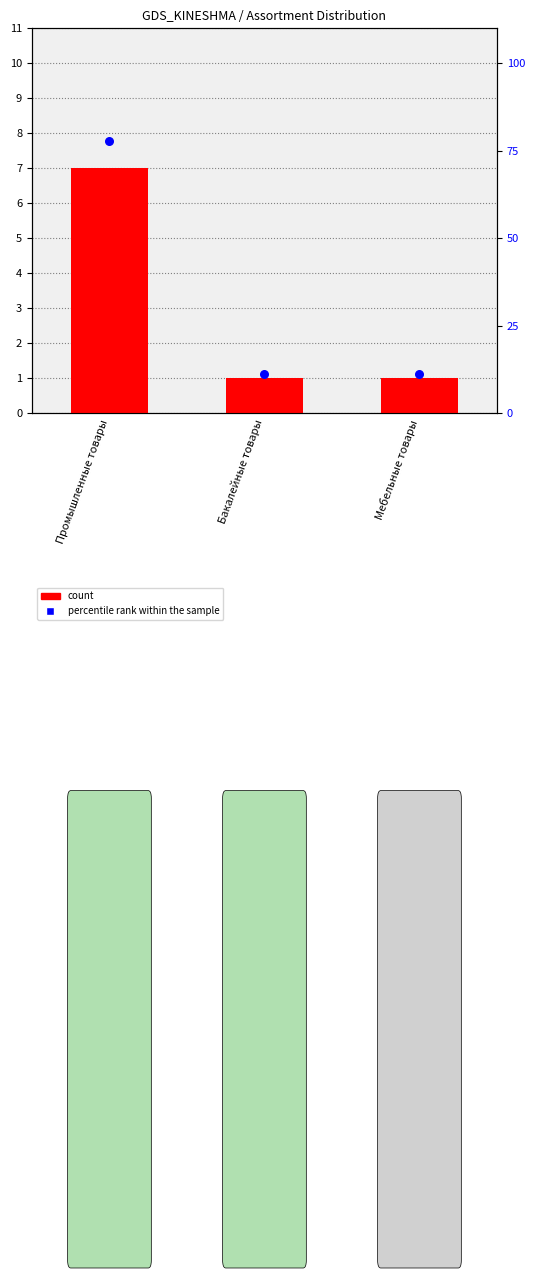

Which series has the largest Y range (max minus min)?

percentile rank within the sample